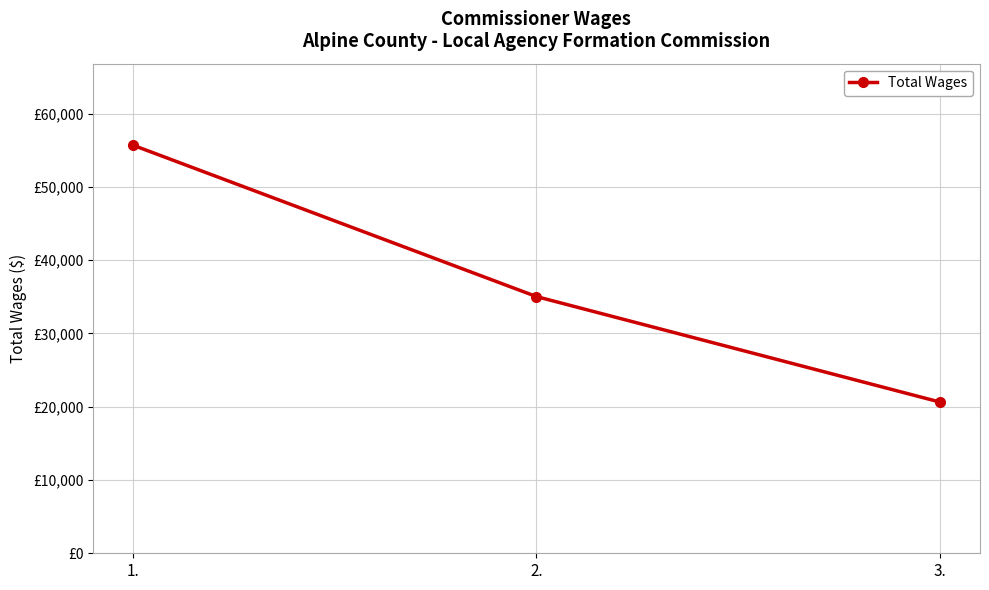

The value at 2. is 35029. True or false?

True